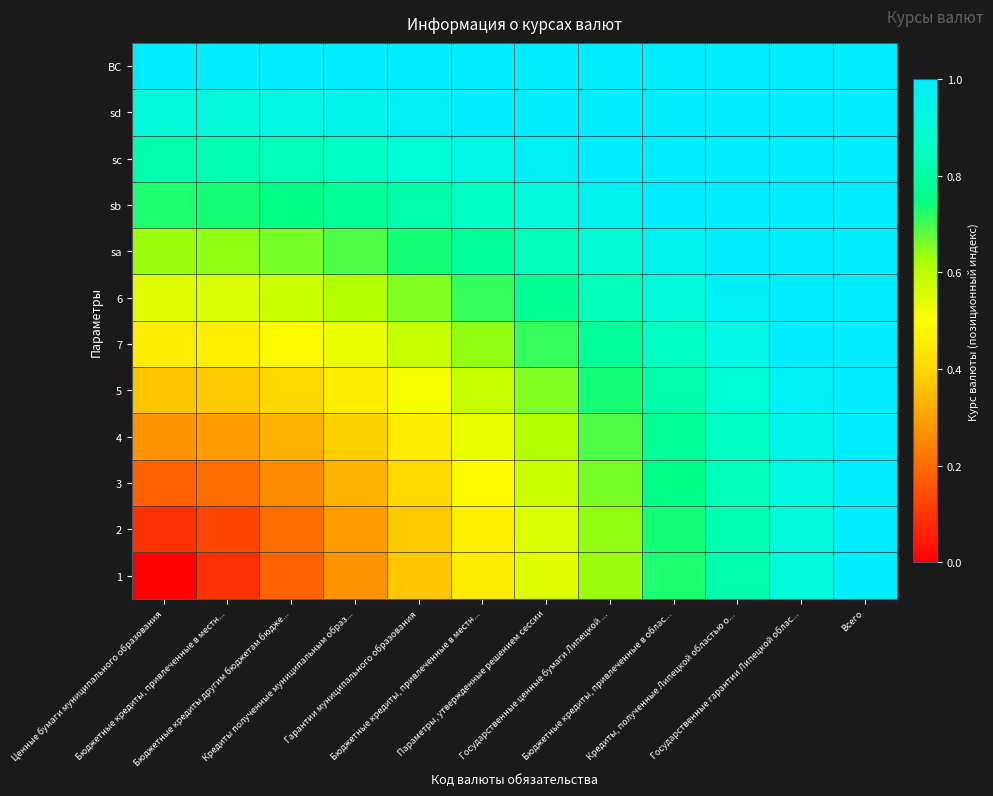

What is the difference between the highest and lowest values at Гарантии муниципального образования?

0.7